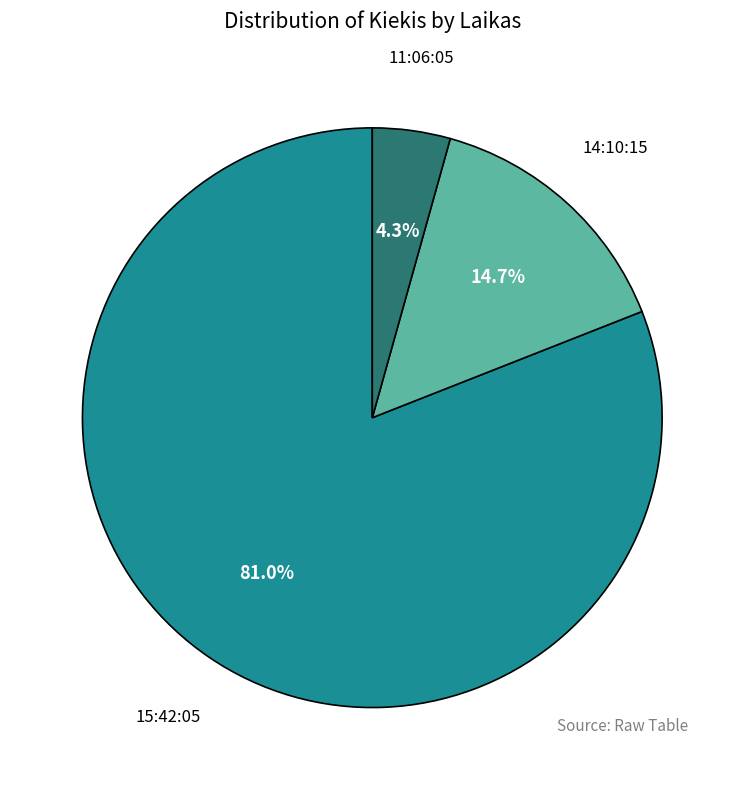

What is the smallest slice in the pie chart?

11:06:05